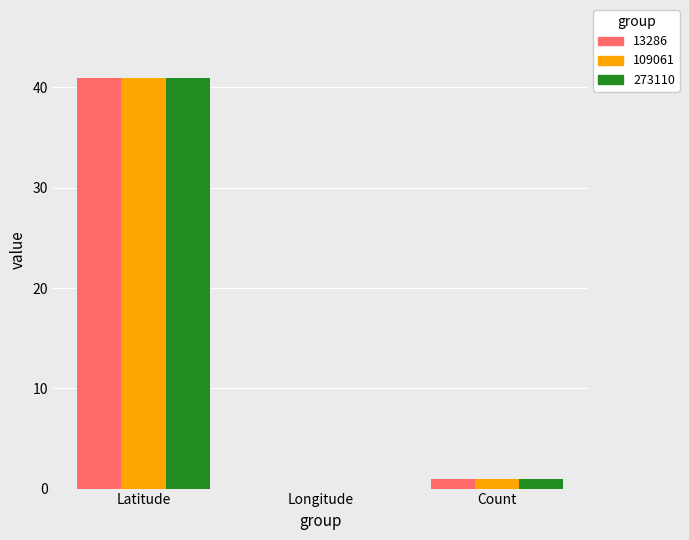

What is the label of the 1st bar from the left?

Latitude